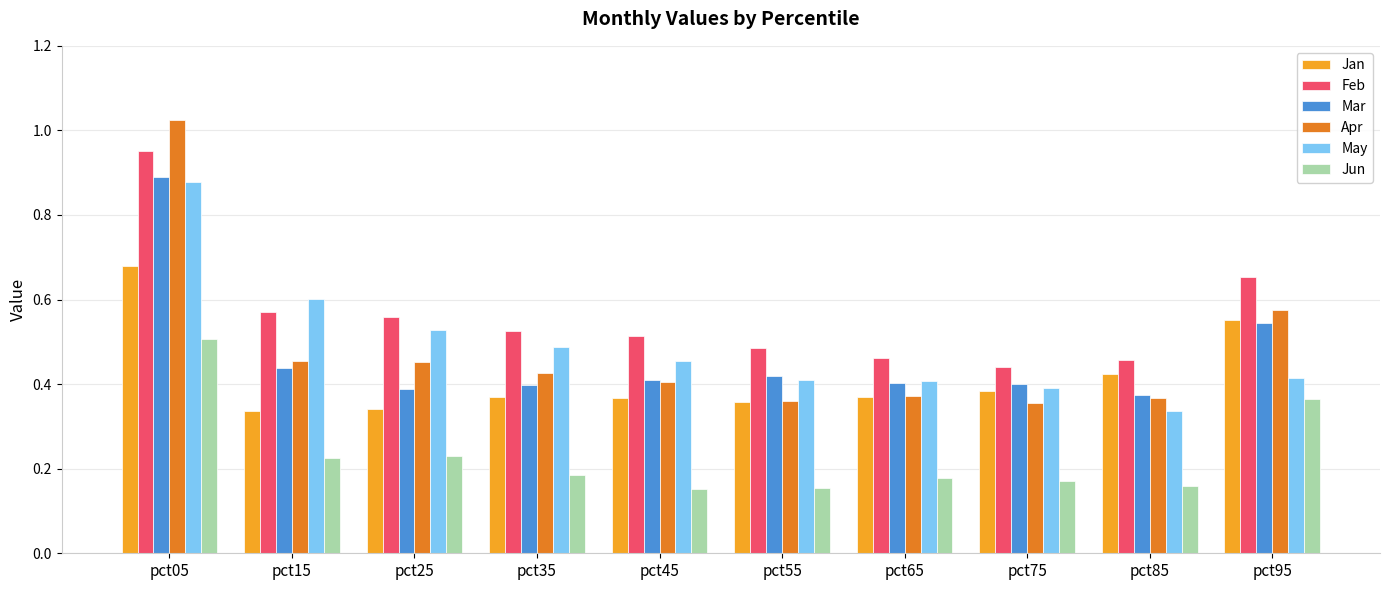

How many bars are there in each group?

6